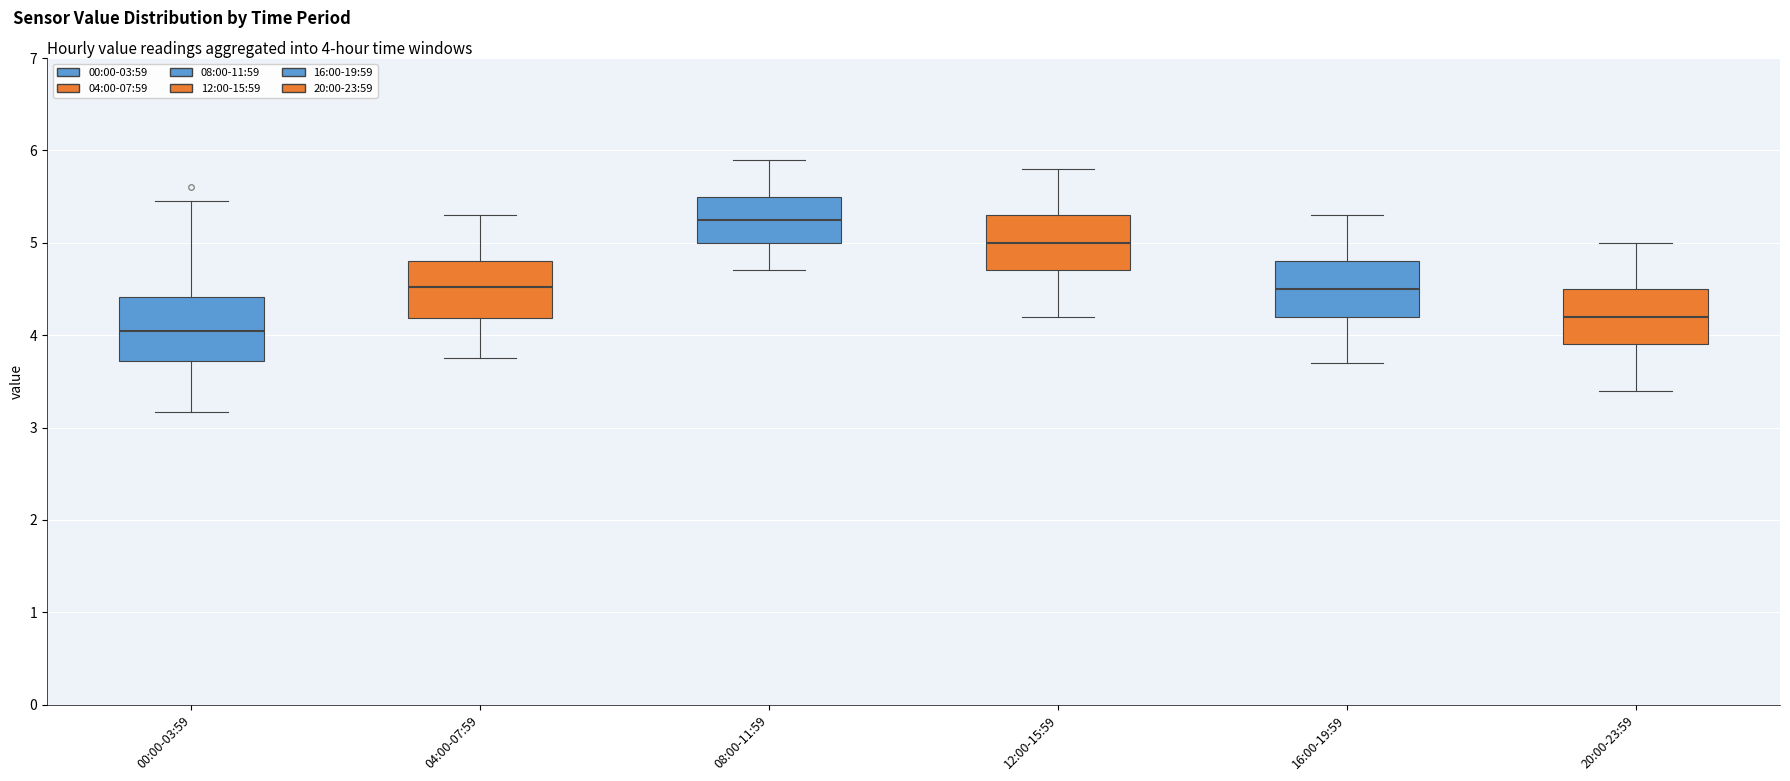

Which box has the highest median line?

08:00-11:59